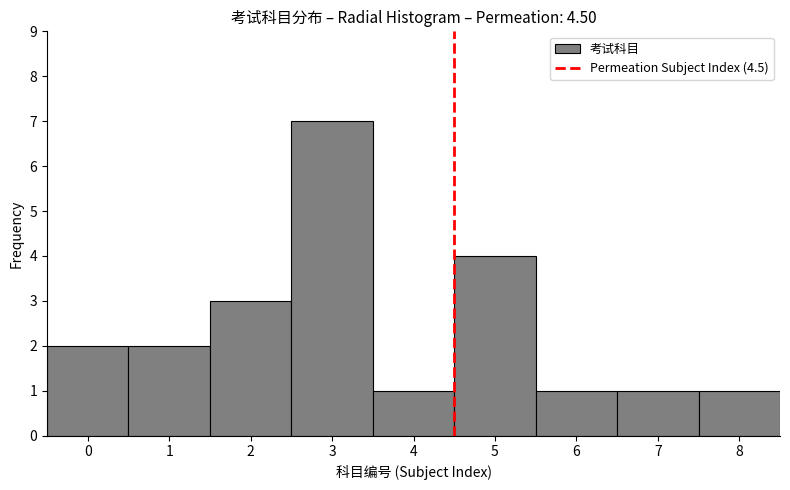

Reading left to right, transcribe this chart: for each bar, give the range it covers on the x-axis and its height. The values are not printed on the chart, so give them approximately, as read against the axis.

-0.5 to 0.5: 2
0.5 to 1.5: 2
1.5 to 2.5: 3
2.5 to 3.5: 7
3.5 to 4.5: 1
4.5 to 5.5: 4
5.5 to 6.5: 1
6.5 to 7.5: 1
7.5 to 8.5: 1